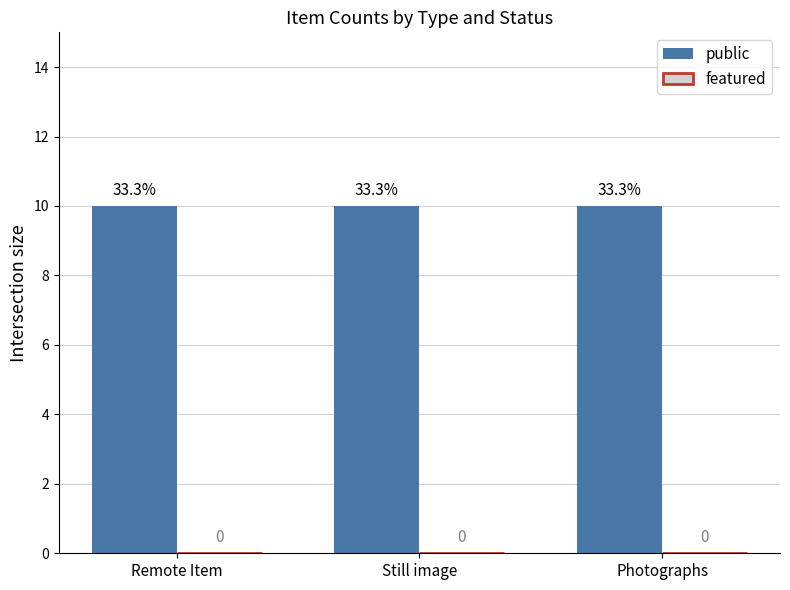

List the labels in order of featured value, largest first.

Remote Item, Still image, Photographs